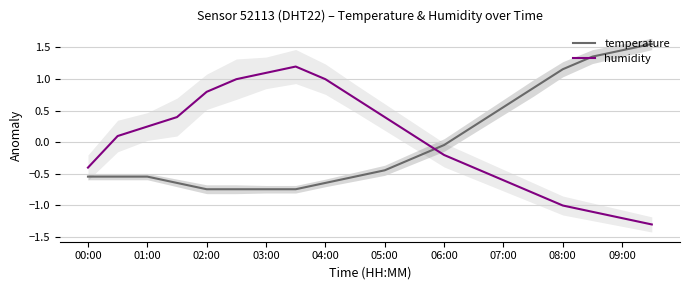

How many series are shown in this chart?

2